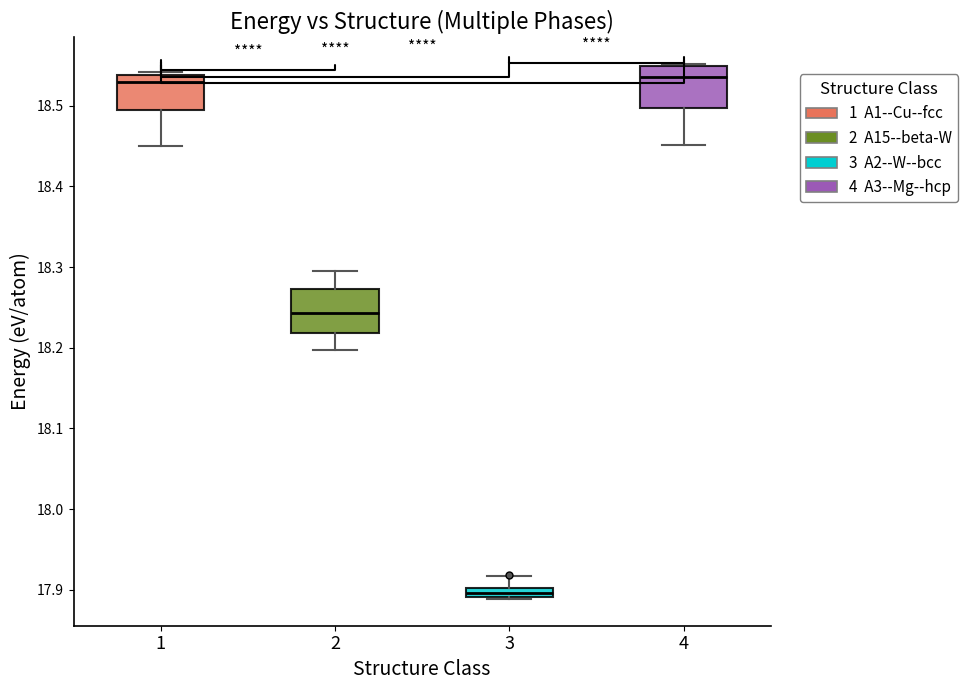

Which box's median line is the lowest?

3